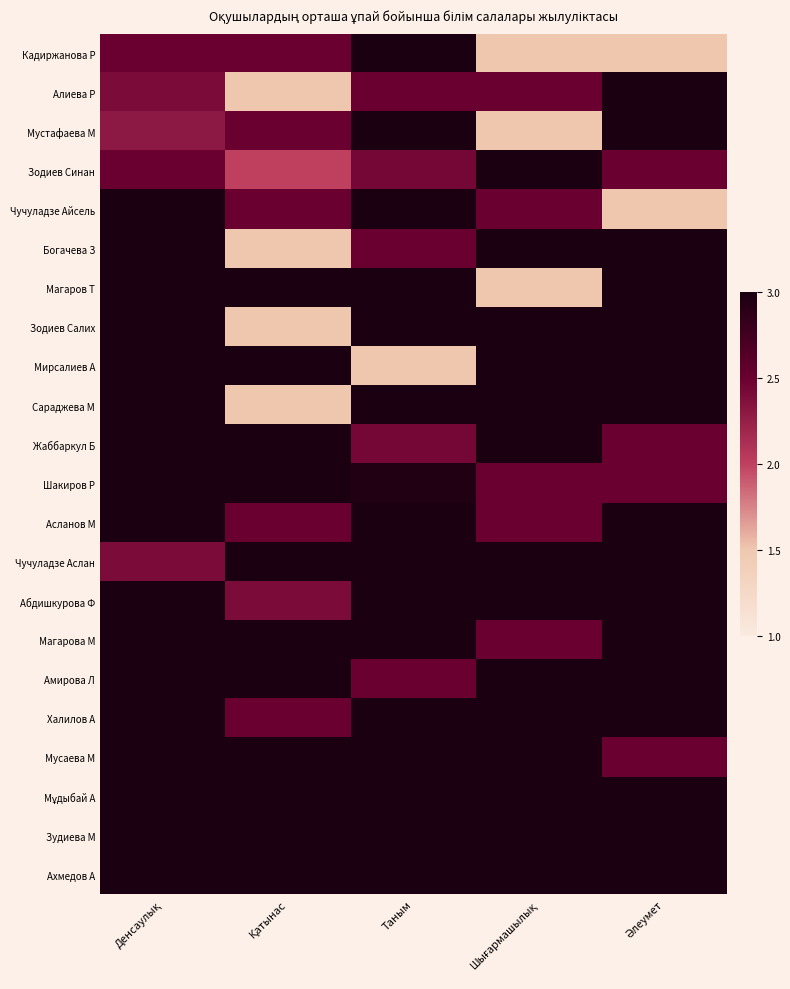

Between Денсаулық and Әлеумет, which is larger?

Денсаулық